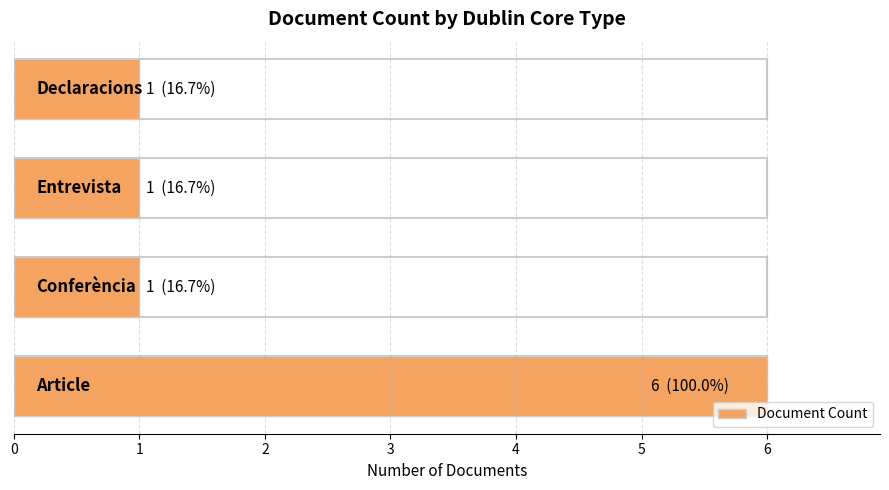

Are the bars grouped side by side (vs. stacked)?

No